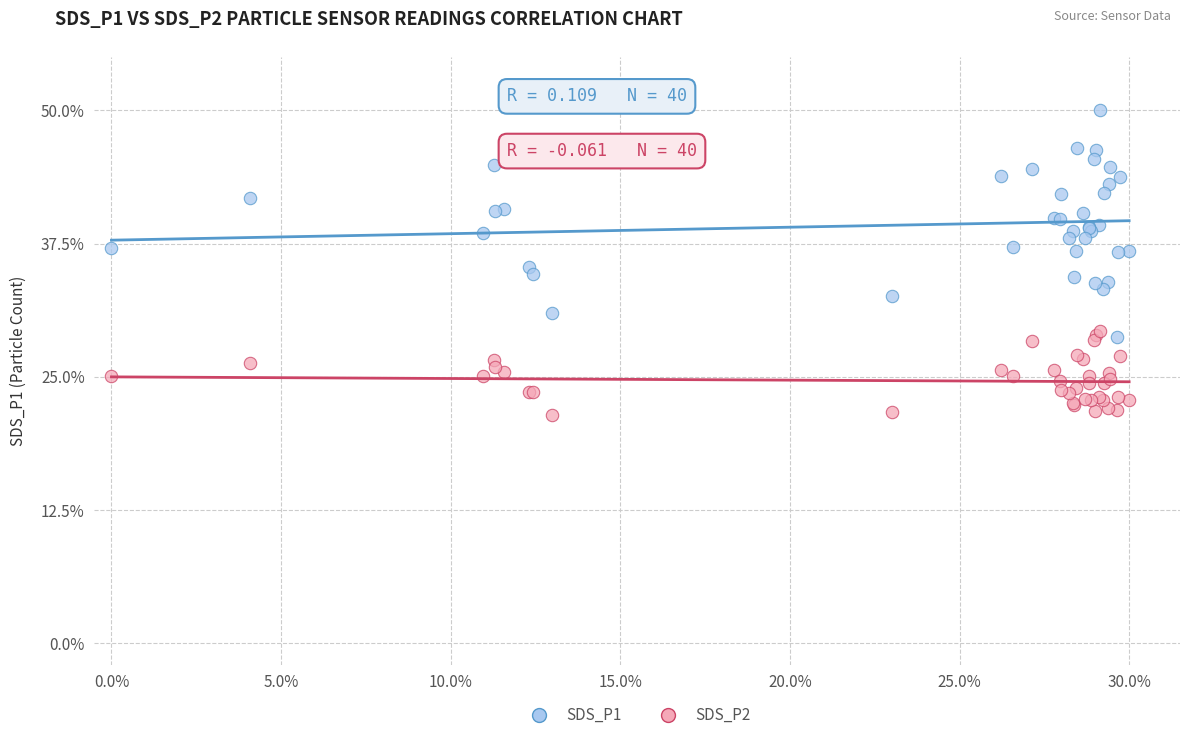

What are all the series names shown in the legend?

SDS_P1, SDS_P2